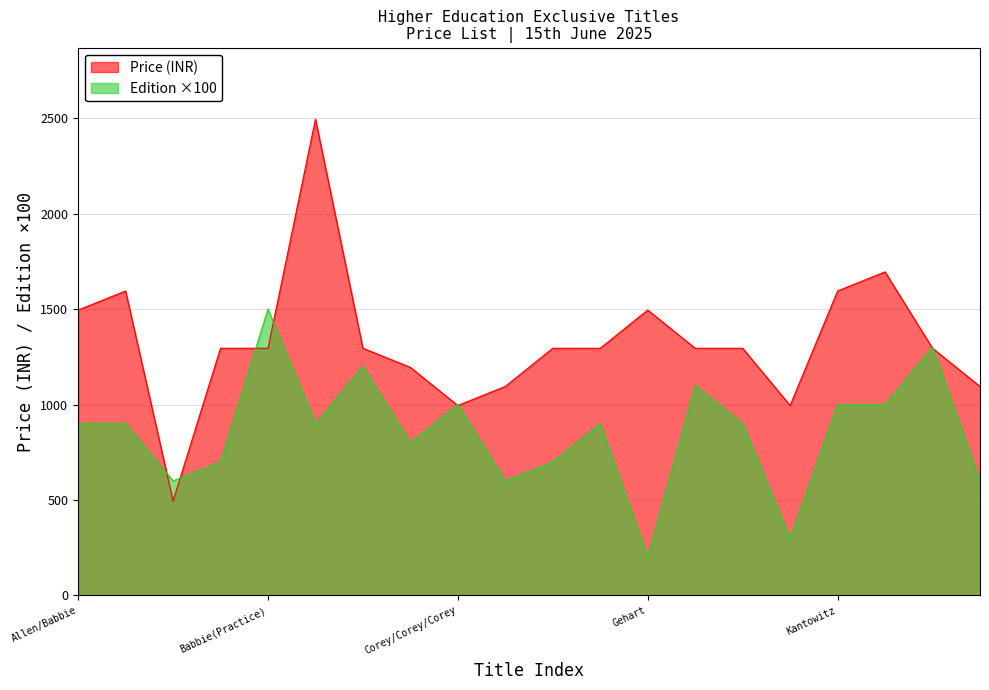

Reading left to right, extract all data points from this chart.

Price (INR): Allen/Babbie=1495	Allen/Cowdery=1595	Ashcraft=495	Babbie(Basics)=1295	Babbie(Practice)=1295	Baker/Jeffus=2495	Chaffee=1295	Corey/Corey(Helper)=1195	Corey/Corey/Corey=995	Diller=1095	Domjan=1295	Ferrante=1295	Gehart=1495	Healey/Donoghue=1295	Howell=1295	Hungerford=995	Kantowitz=1595	Kassin=1695	Leonard/Trusty=1295	Matsumoto=1095
Edition: Allen/Babbie=900	Allen/Cowdery=900	Ashcraft=600	Babbie(Basics)=700	Babbie(Practice)=1500	Baker/Jeffus=900	Chaffee=1200	Corey/Corey(Helper)=800	Corey/Corey/Corey=1000	Diller=600	Domjan=700	Ferrante=900	Gehart=200	Healey/Donoghue=1100	Howell=900	Hungerford=300	Kantowitz=1000	Kassin=1000	Leonard/Trusty=1300	Matsumoto=600